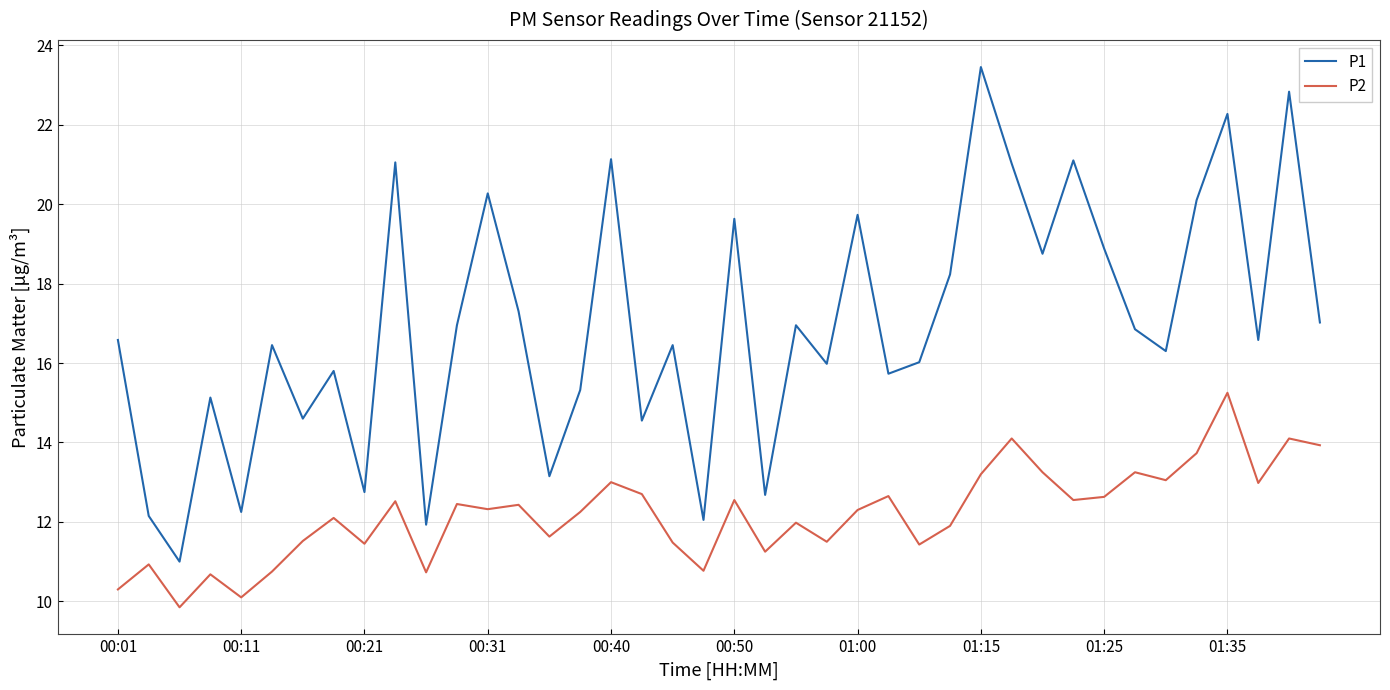

Which series has the widest spread of values?

P1